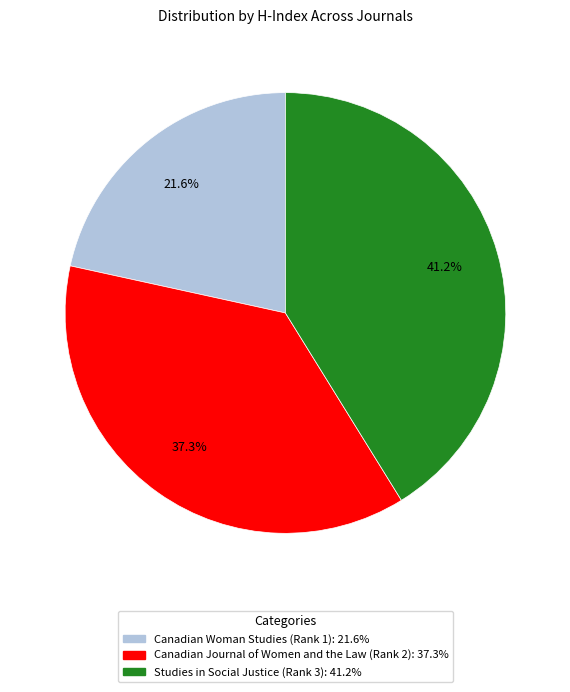

To the nearest percent, what is the combined percentage of Studies in Social Justice (Rank 3) and Canadian Journal of Women and the Law (Rank 2)?

78%